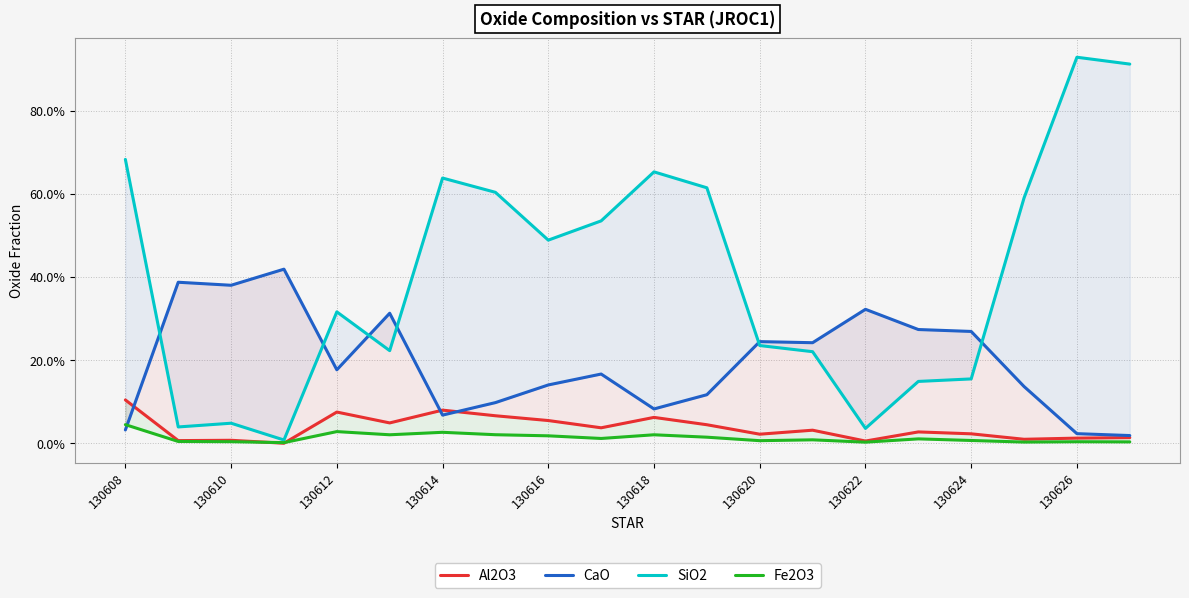

At 130608, list the series in order from smallest to largest.

CaO, Fe2O3, Al2O3, SiO2